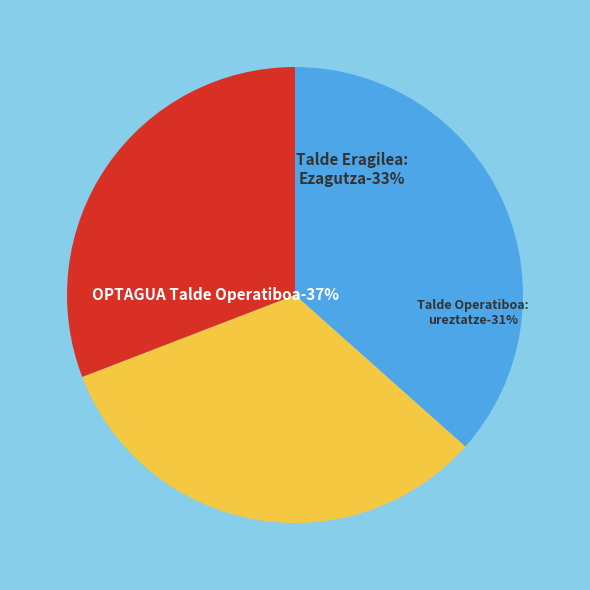

Is there any slice that represents more than half of the pie?

No